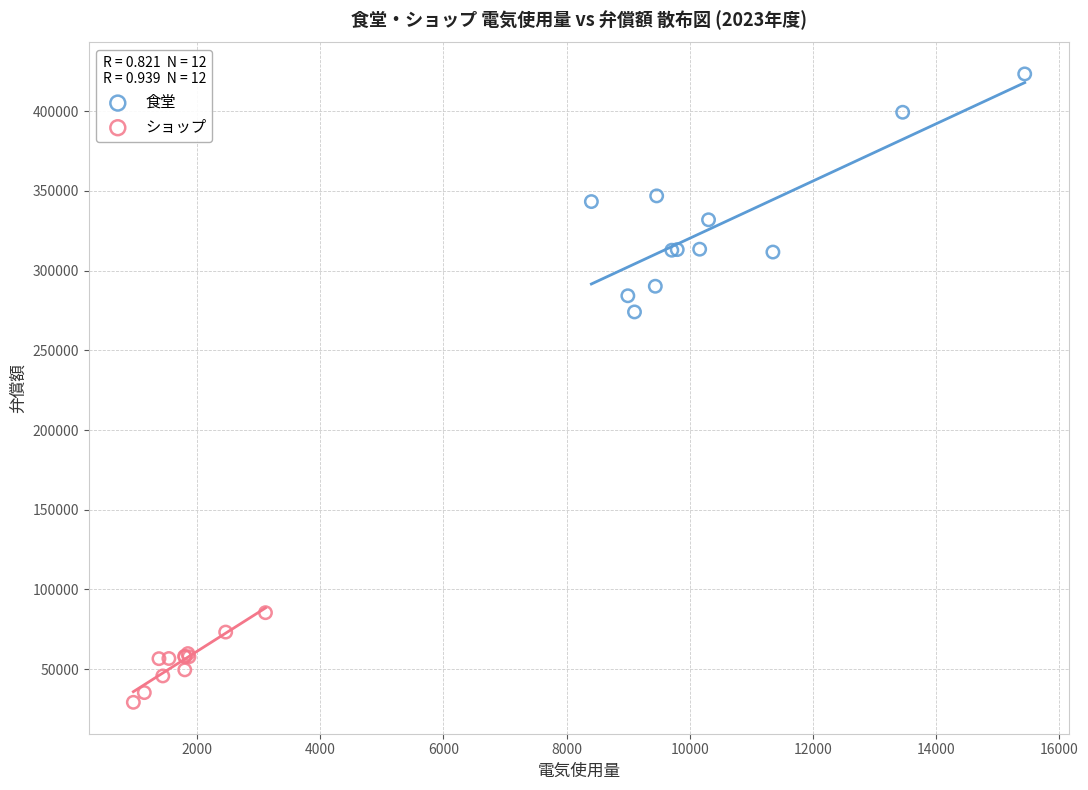

Which series has the largest Y range (max minus min)?

食堂